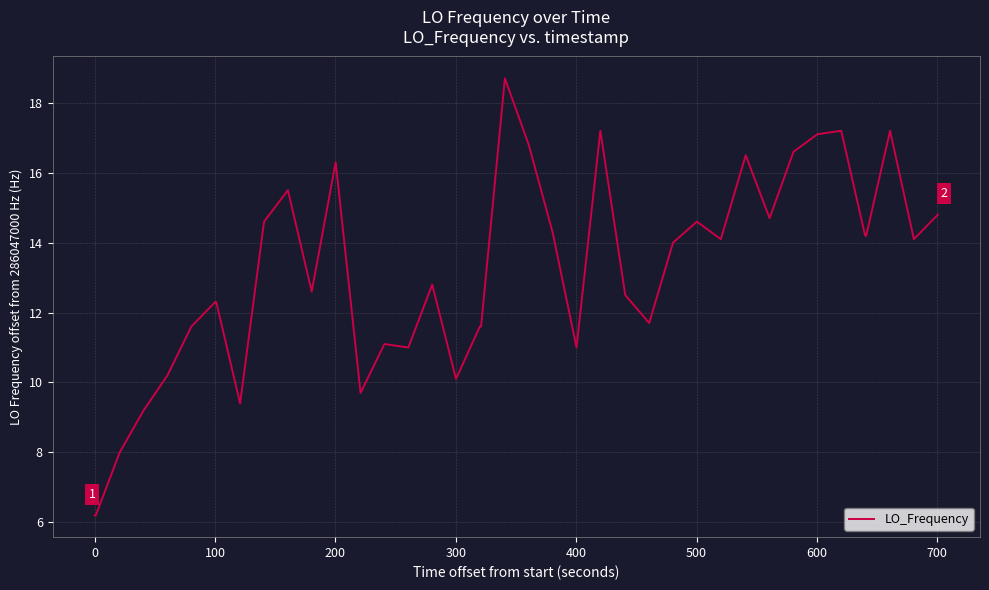

What is the difference between the maximum and minimum values?

12.5